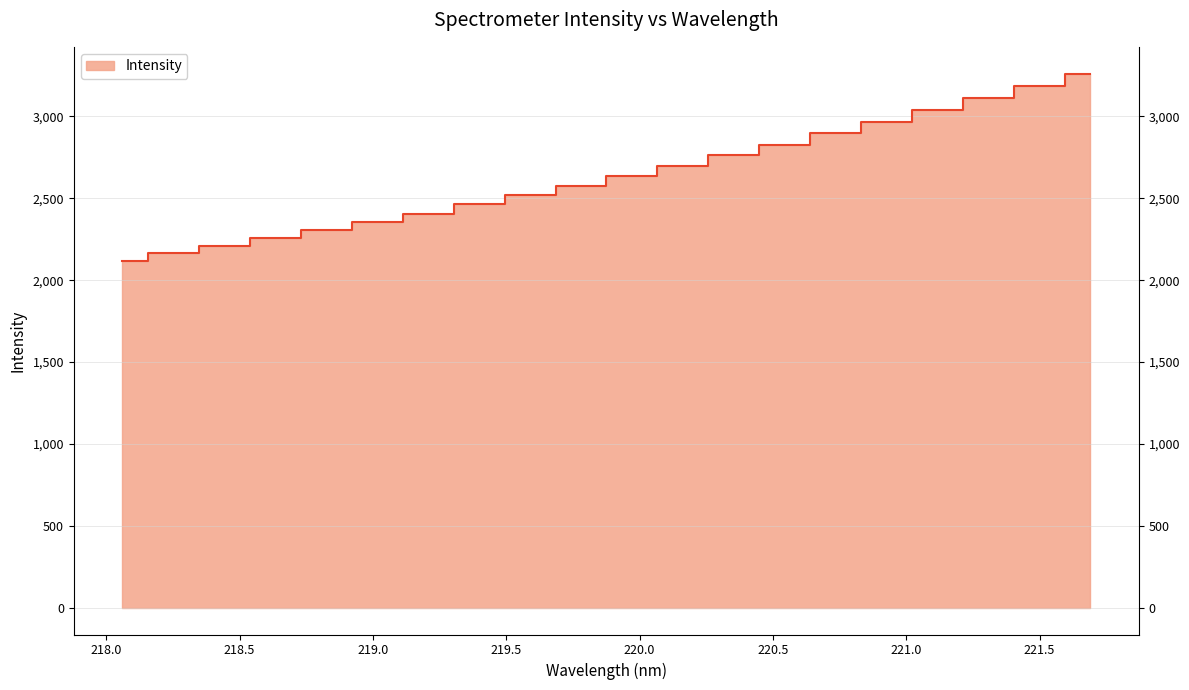

Reading right to left, transcribe all the data shown in this chart.

221.6902=3262.0	221.4993=3187.1	221.3083=3114.4	221.1174=3037.3	220.9264=2964.4	220.7354=2896.9	220.5444=2827.4	220.3533=2762.1	220.1623=2695.2	219.9712=2635.2	219.7801=2575.6	219.589=2519.3	219.3979=2462.8	219.2067=2406.9	219.0156=2354.6	218.8244=2306.2	218.6332=2258.0	218.442=2206.9	218.2508=2165.0	218.0596=2119.4